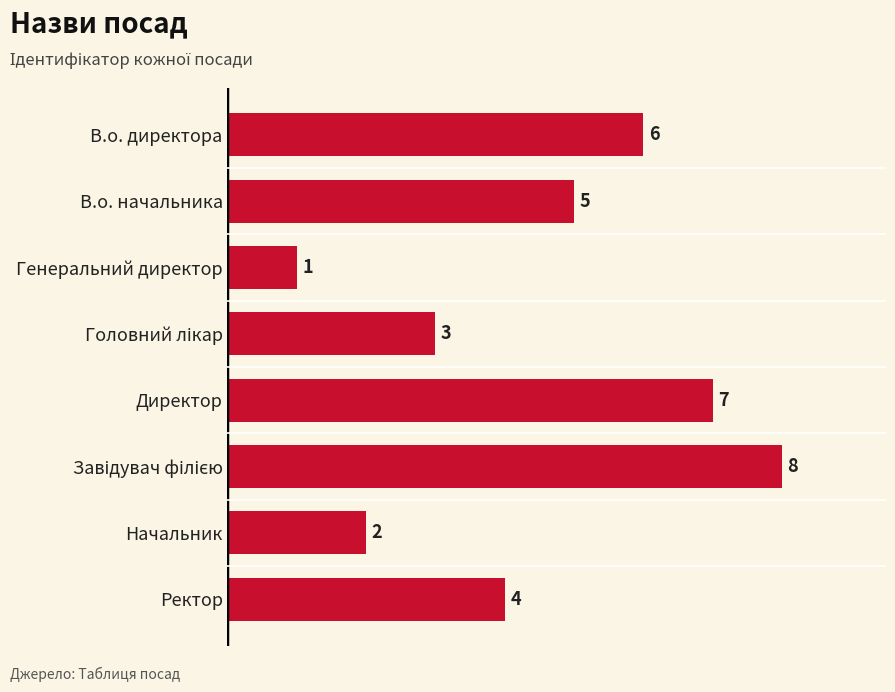

True or false: the data shows 1 at Начальник.

False